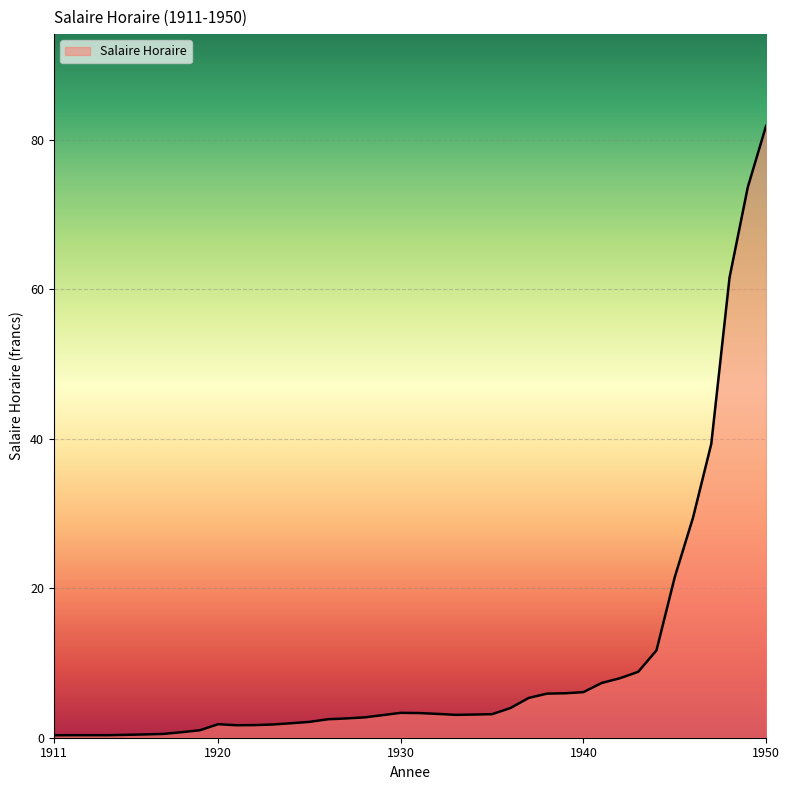

What is the greatest value displayed?

81.9